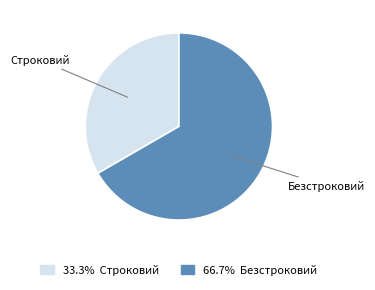

Does any single category account for the majority?

Yes